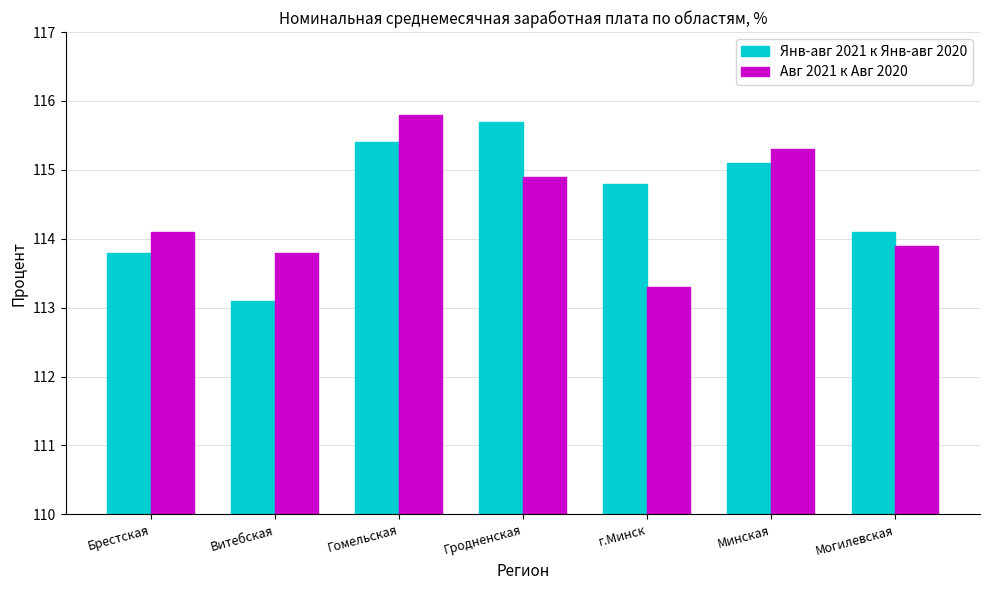

What is the label of the 6th bar from the right?

Витебская